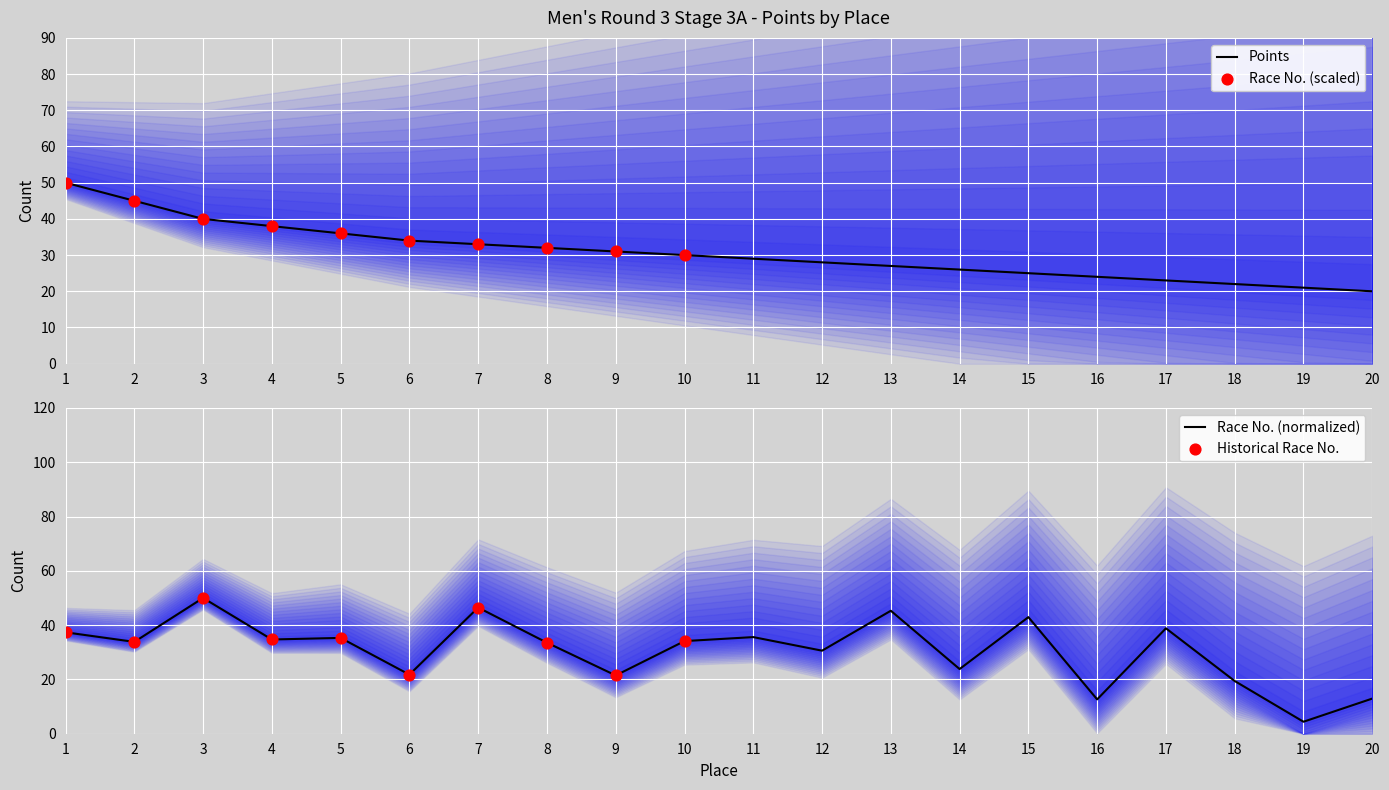

Is the value of Race No. at 2 greater than the value of Points at 18?

Yes